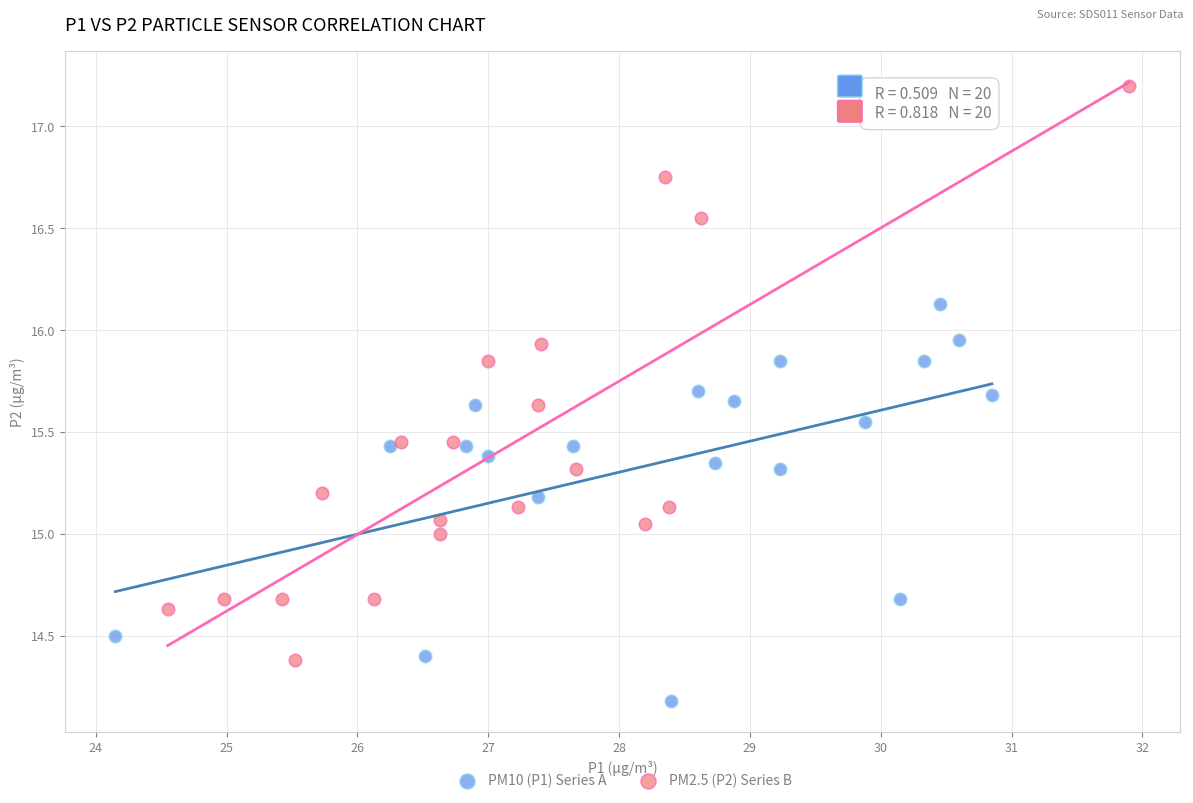

Which series contains the lowest Y value?

PM10 (P1) Series A